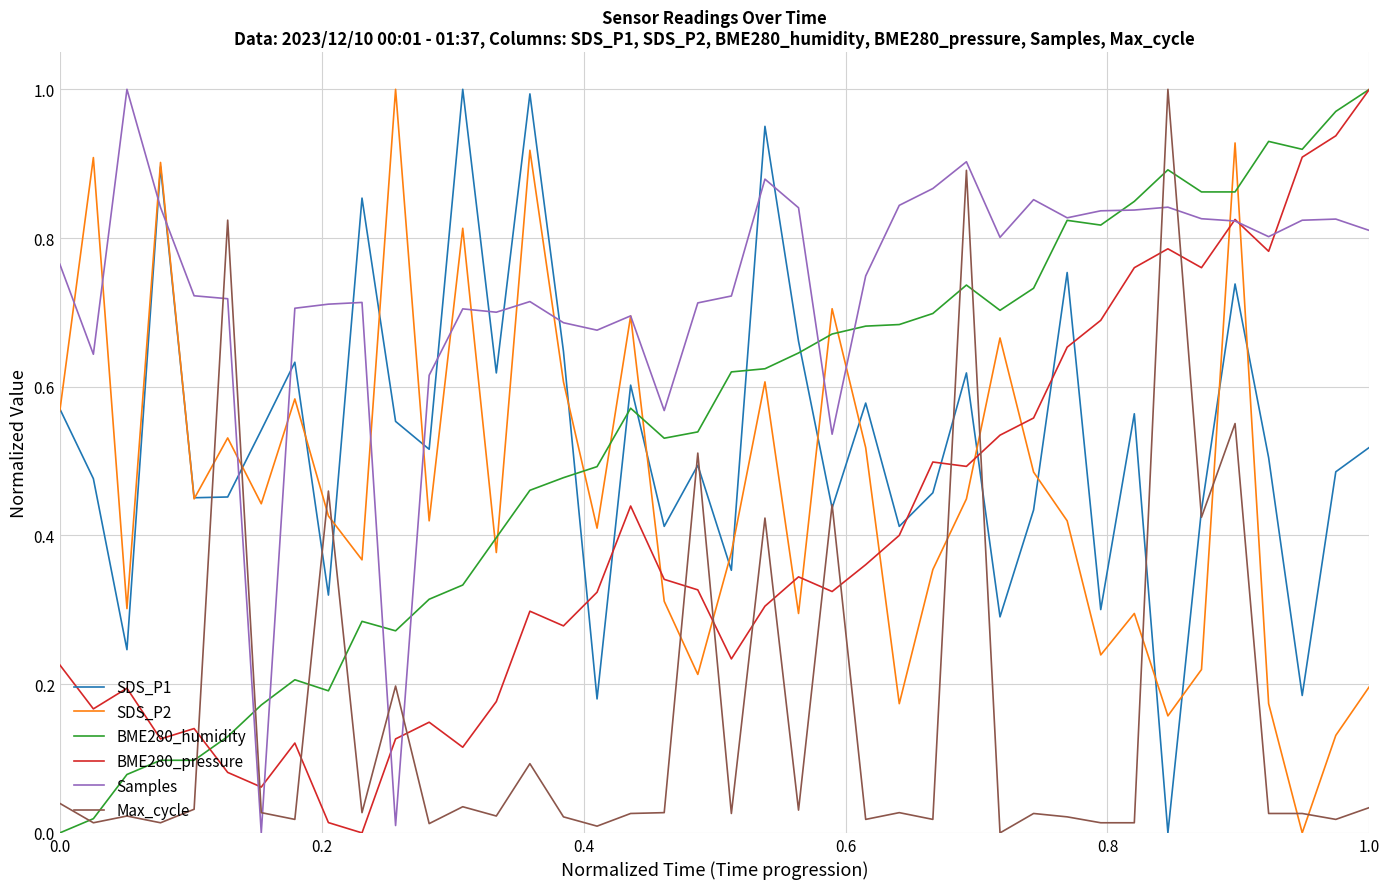

After their last crossing, which series has the higher values: BME280_humidity or Max_cycle?

BME280_humidity